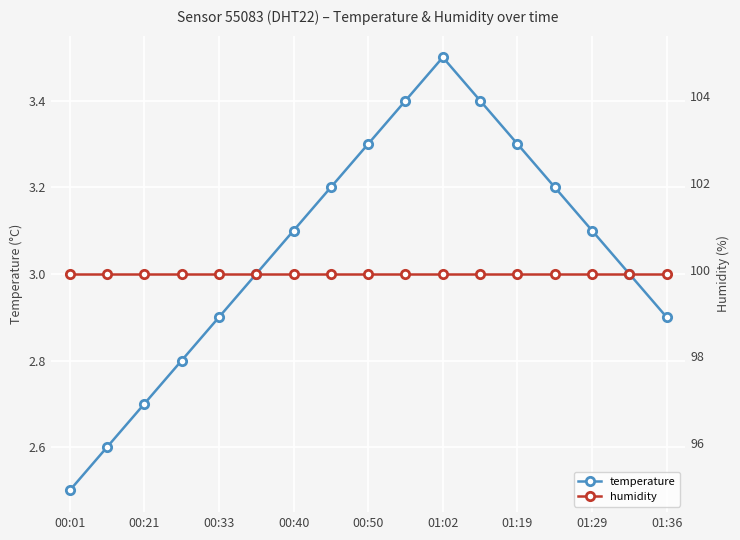

Which category has the highest value in the temperature series?

01:02